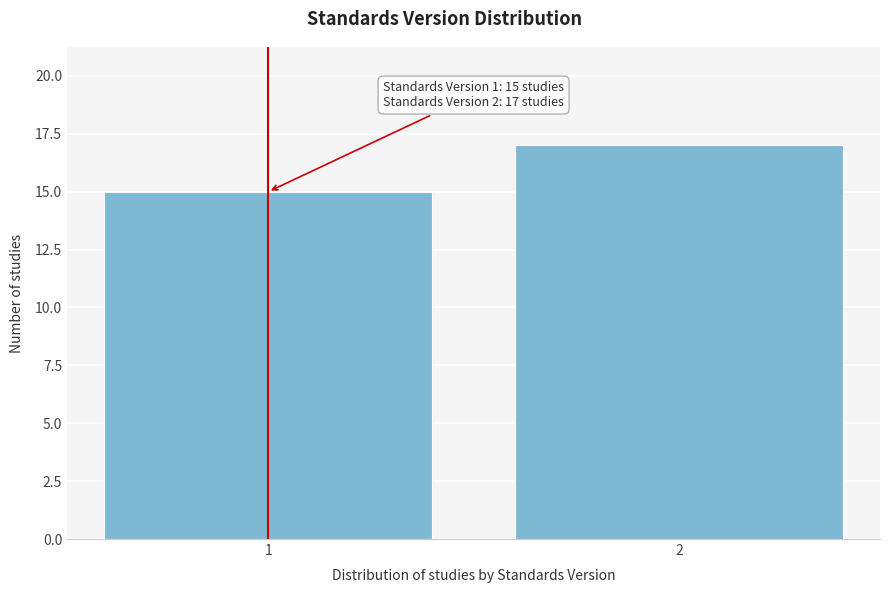

Reading right to left, list all the values displayed in this chart.

17	15